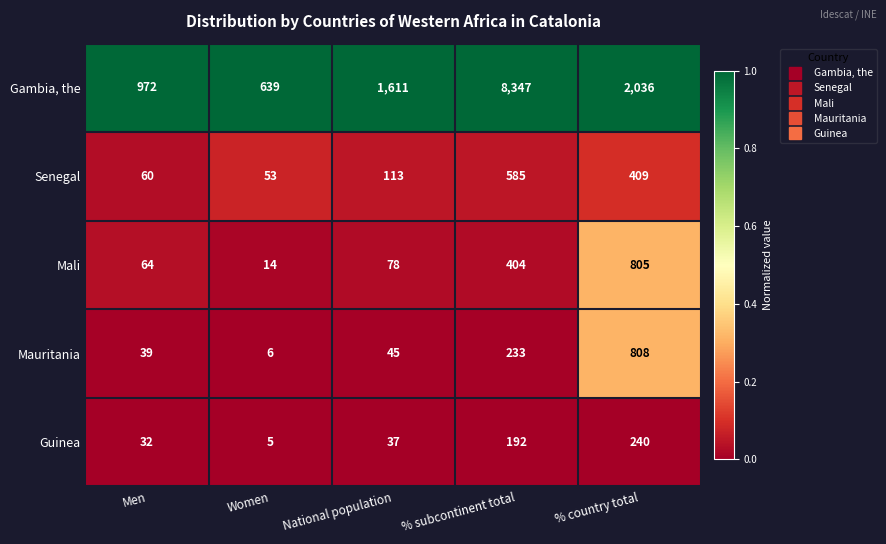

What is the maximum value shown in the chart?

8347